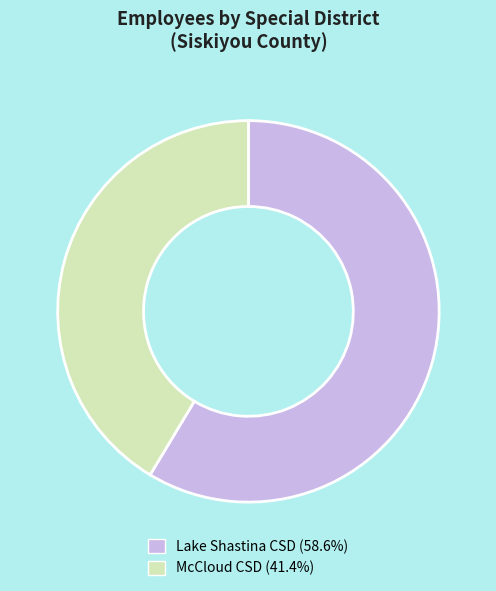

How many segments does this pie chart have?

2